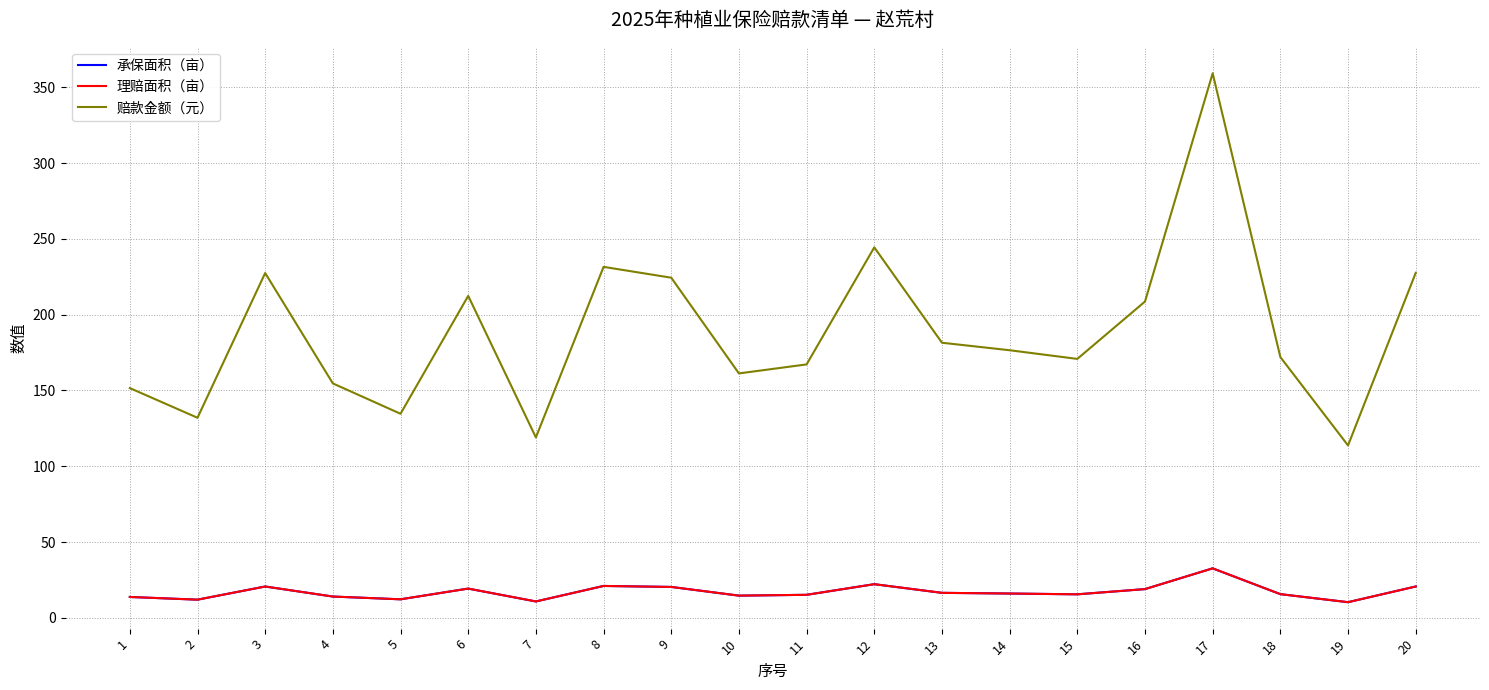

At how many categories does at least one series exceed 96?

20